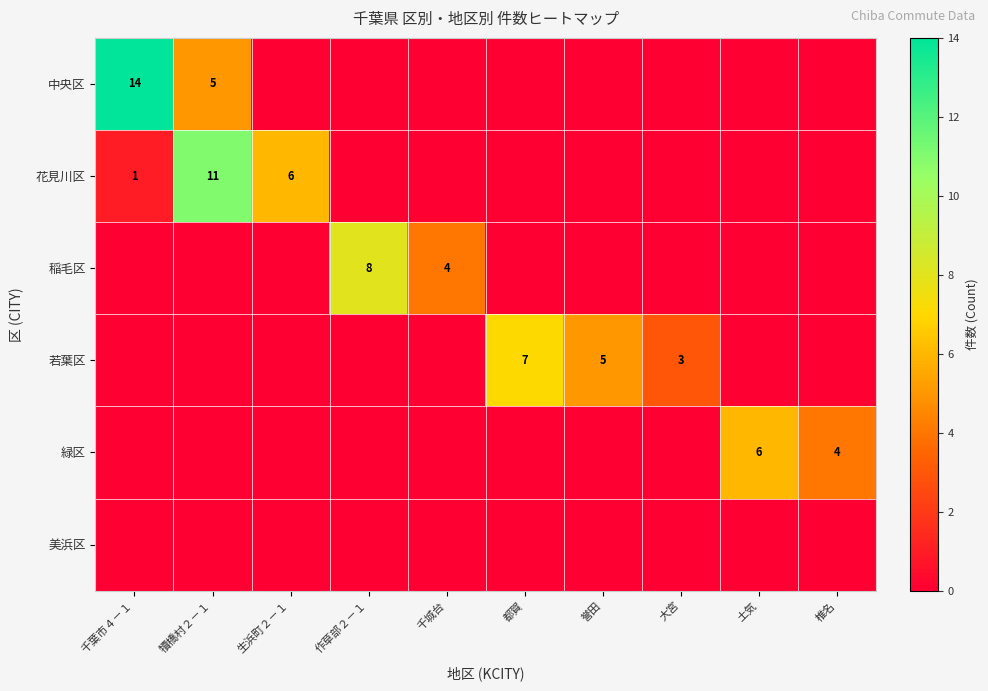

What is the sum of all 緑区 values?

10